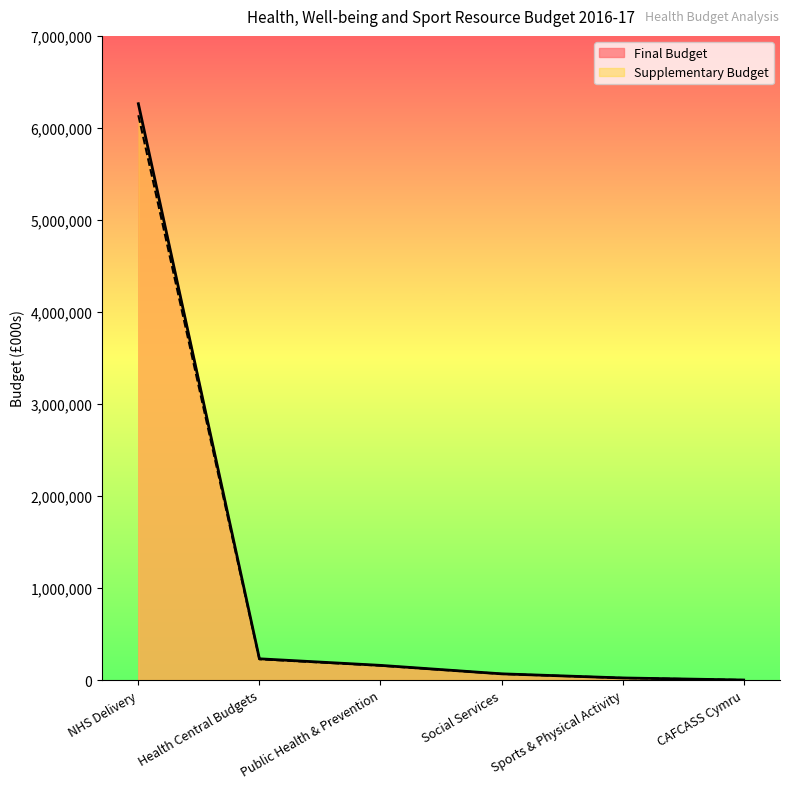

Reading left to right, list all the values displayed in this chart.

Final Budget: 6263080.0	230691.0	159260.0	67335.0	22605.0	0.0
Supplementary Budget: 6137818.4	226077.2	156074.8	65988.3	22152.9	0.0